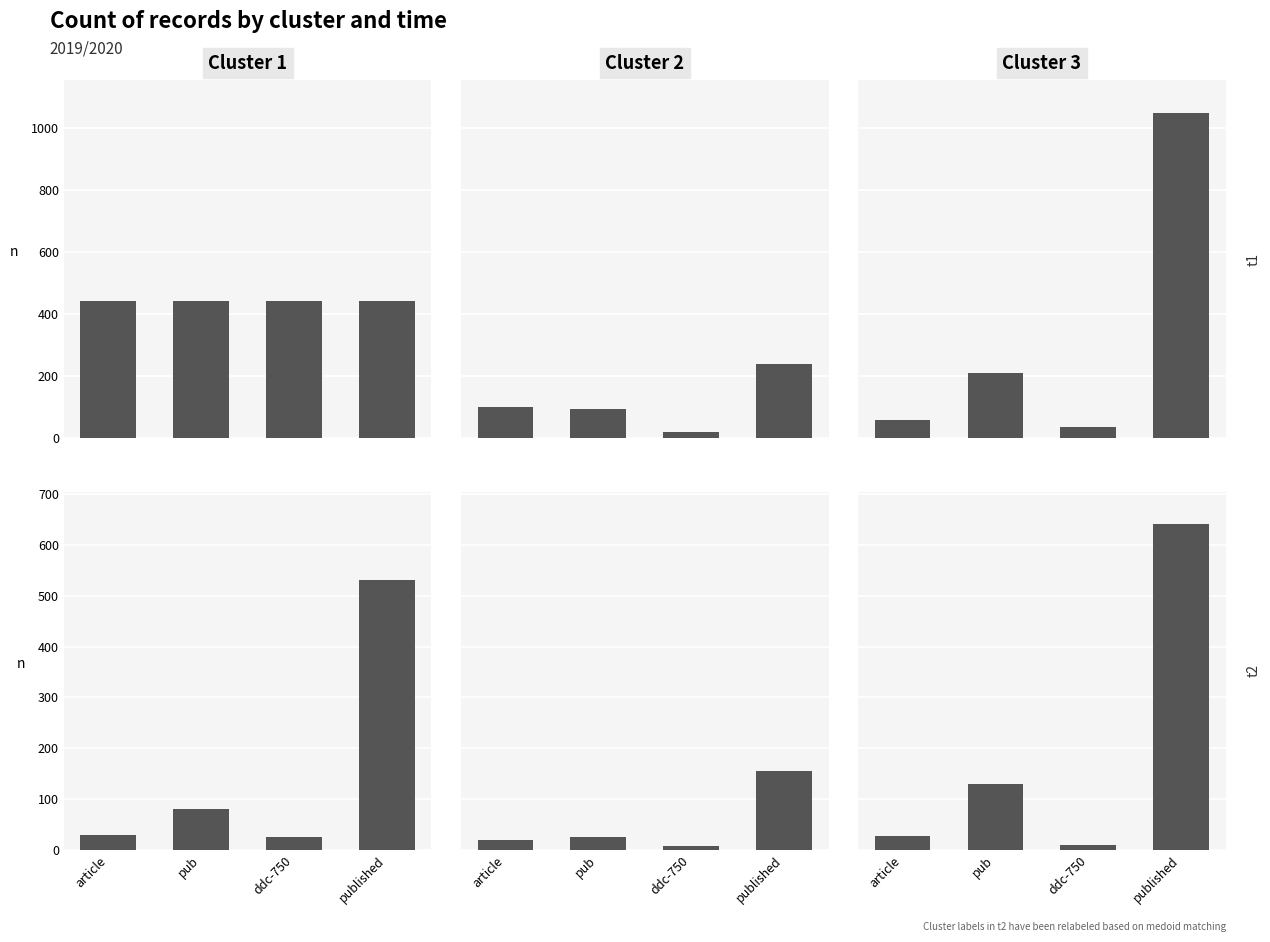

What is the lowest value of the Cluster 2 series?

8